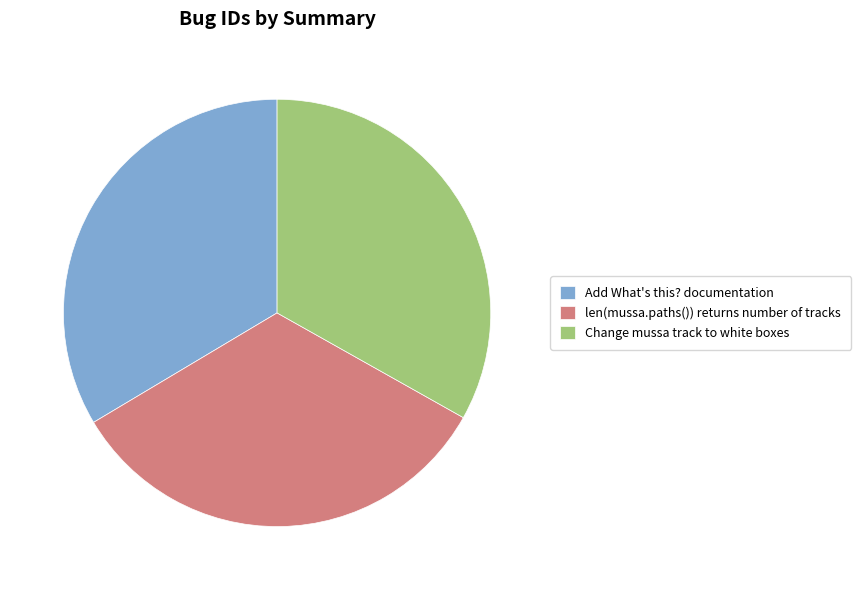

What is the ratio of the value at Change mussa track to white boxes to the value at len(mussa.paths()) returns number of tracks?

1.0